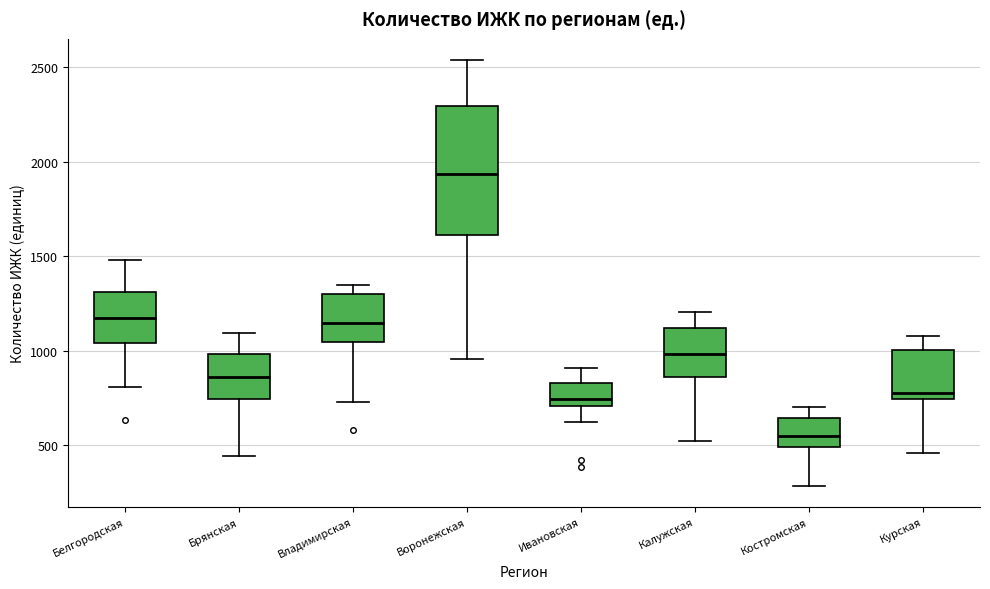

Reading left to right, read every box against the y-axis: the position of its median line, the range the box covers, and the ends of its whiskers. The values are not printed on the chart, so give them approximately, as read against the axis.

Белгородская: median 1200, box 1050 to 1300, whiskers 800 to 1500
Брянская: median 850, box 750 to 1000, whiskers 450 to 1100
Владимирская: median 1150, box 1050 to 1300, whiskers 750 to 1350
Воронежская: median 1950, box 1600 to 2300, whiskers 950 to 2550
Ивановская: median 750, box 700 to 850, whiskers 600 to 900
Калужская: median 1000, box 850 to 1100, whiskers 500 to 1200
Костромская: median 550, box 500 to 650, whiskers 300 to 700
Курская: median 800, box 750 to 1000, whiskers 450 to 1100